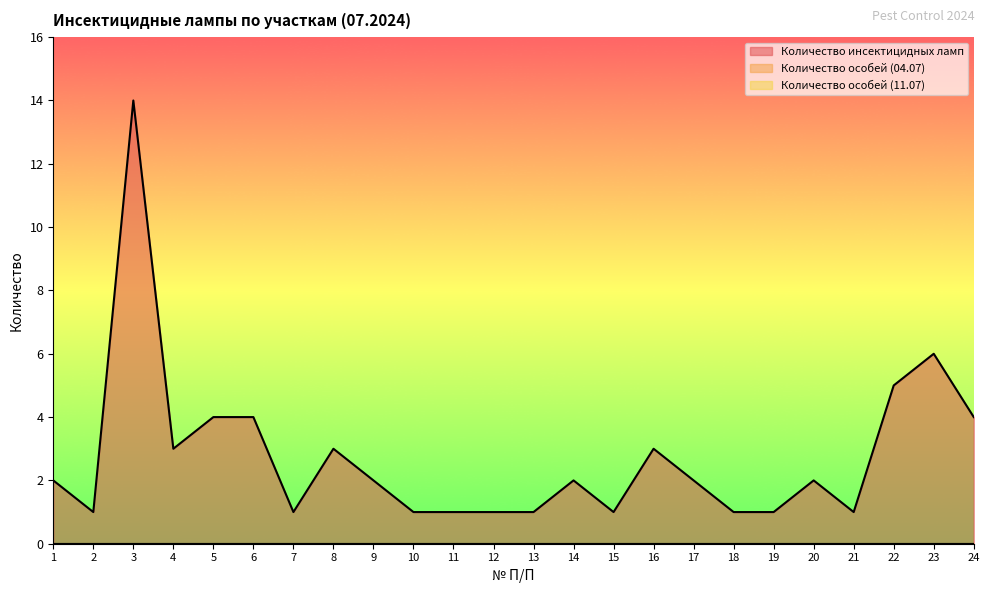

True or false: Количество особей (04.07) has more than 2 interior local peaks.

False